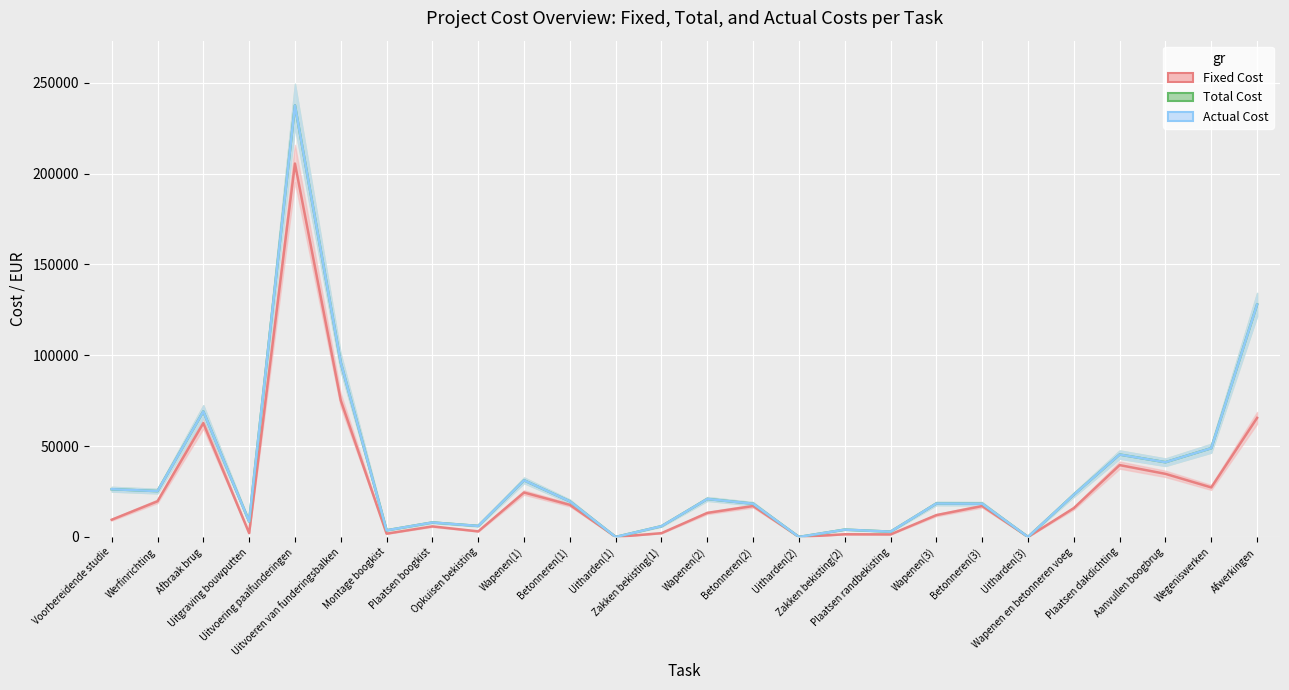

What is the greatest value displayed?

237488.3